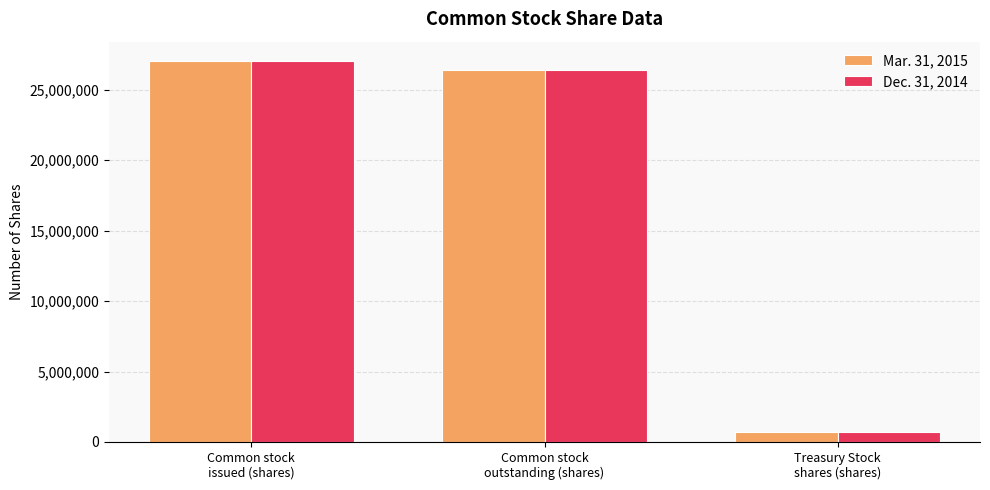

At Common stock
issued (shares), list the series in order from smallest to largest.

Dec. 31, 2014, Mar. 31, 2015